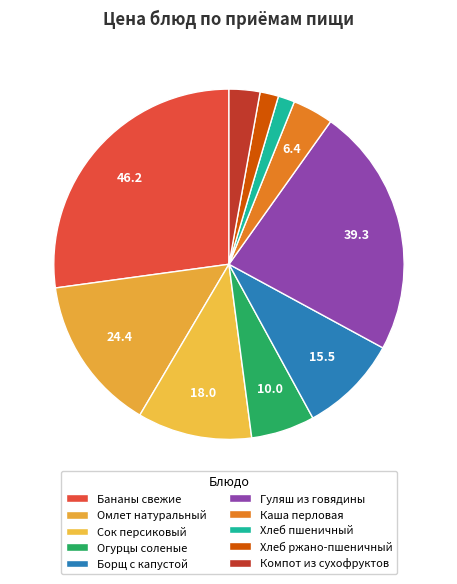

What is the smallest slice in the pie chart?

Хлеб пшеничный